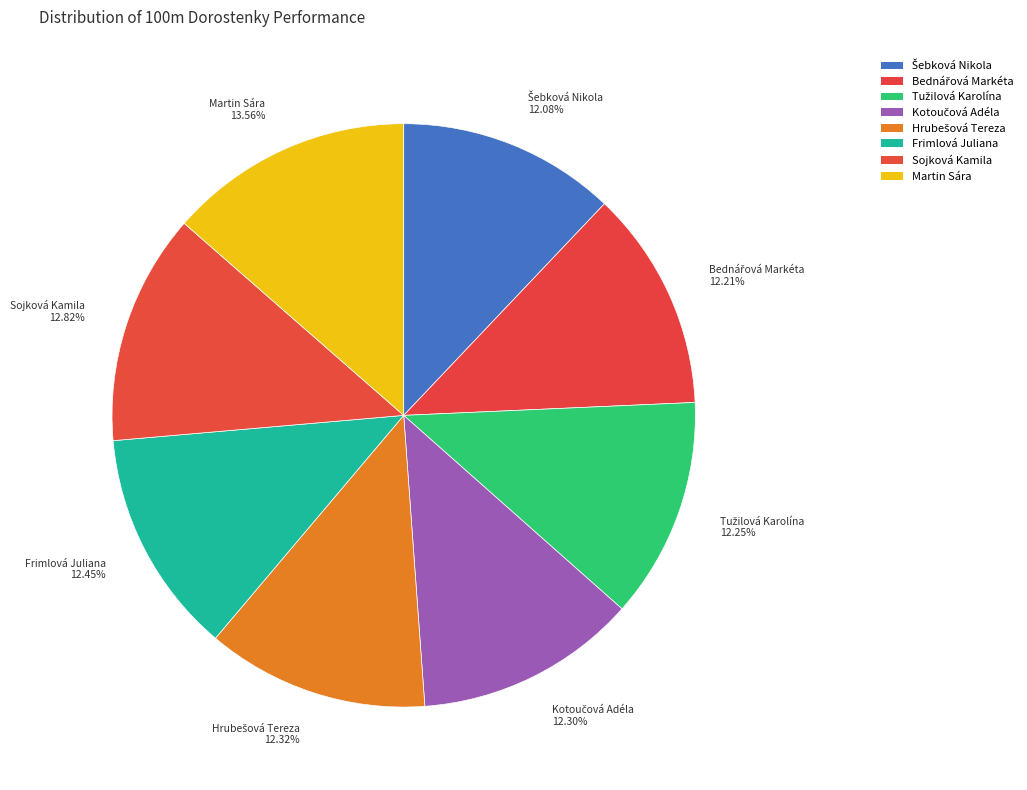

Does any single category account for the majority?

No